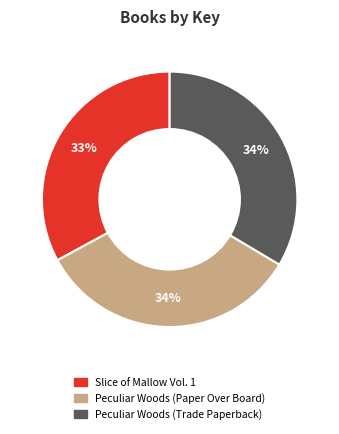

Count the number of slices in the pie.

3